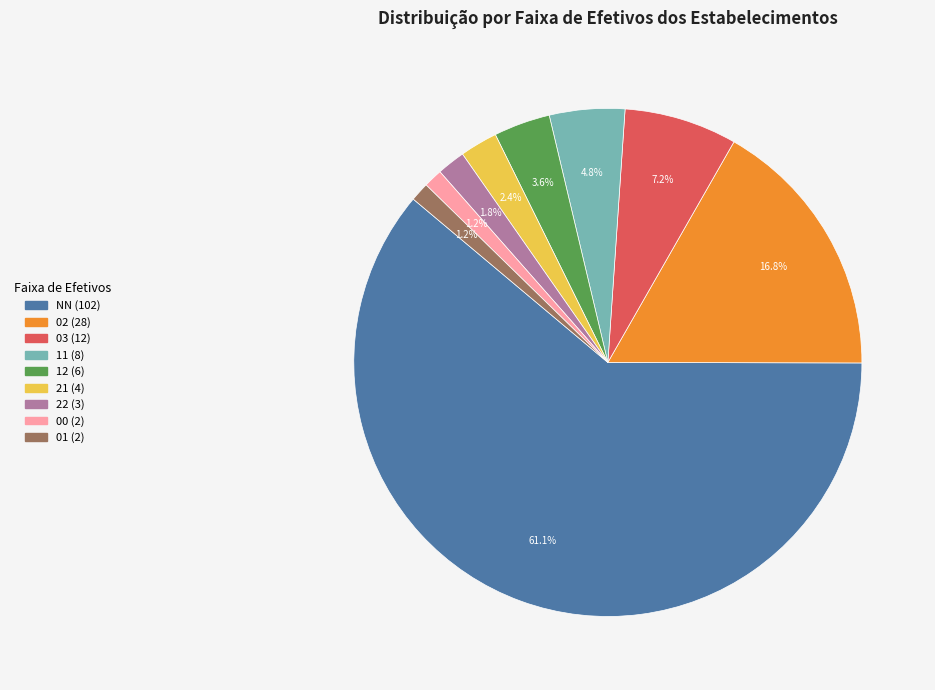

The NN slice represents 72% of the pie. True or false?

False